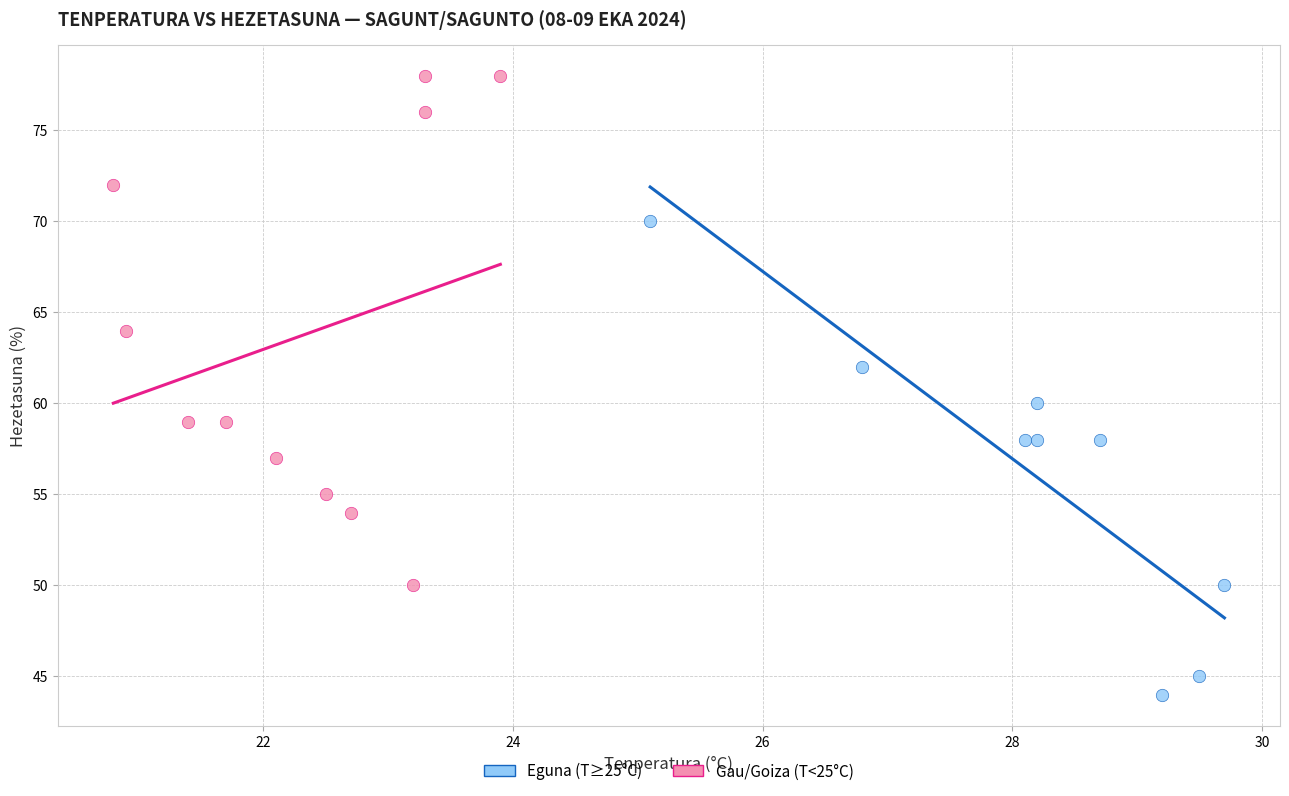

Which series contains the highest Y value?

Gau/Goiza (T<25°C)